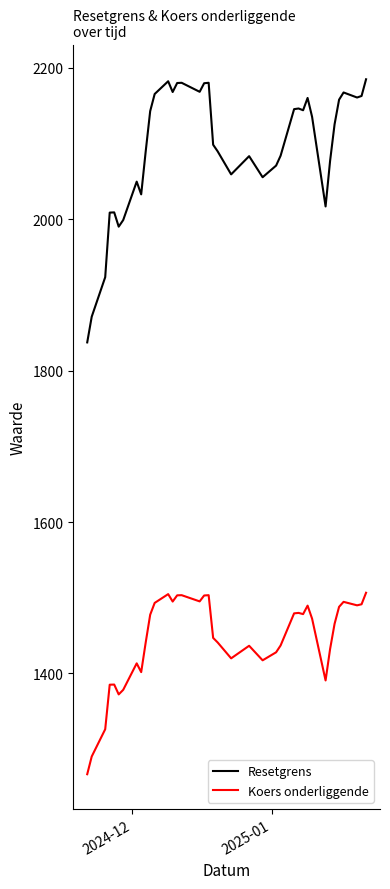

What is the lowest value of the Resetgrens series?

1837.2